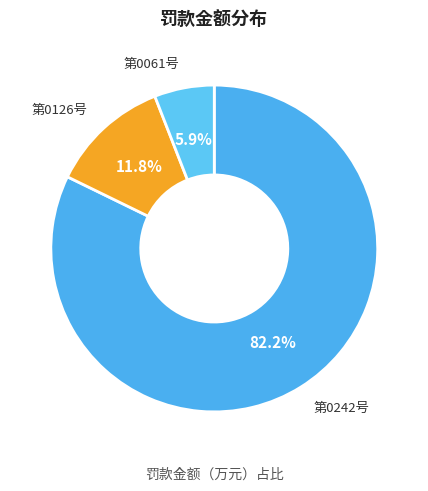

Count the number of slices in the pie.

3